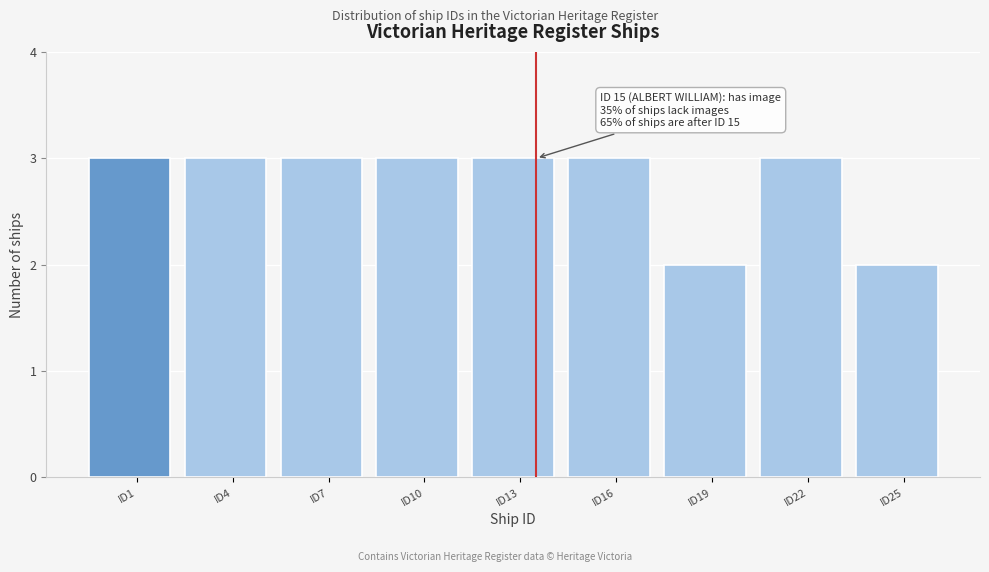

Reading right to left, list all the values displayed in this chart.

2	3	2	3	3	3	3	3	3